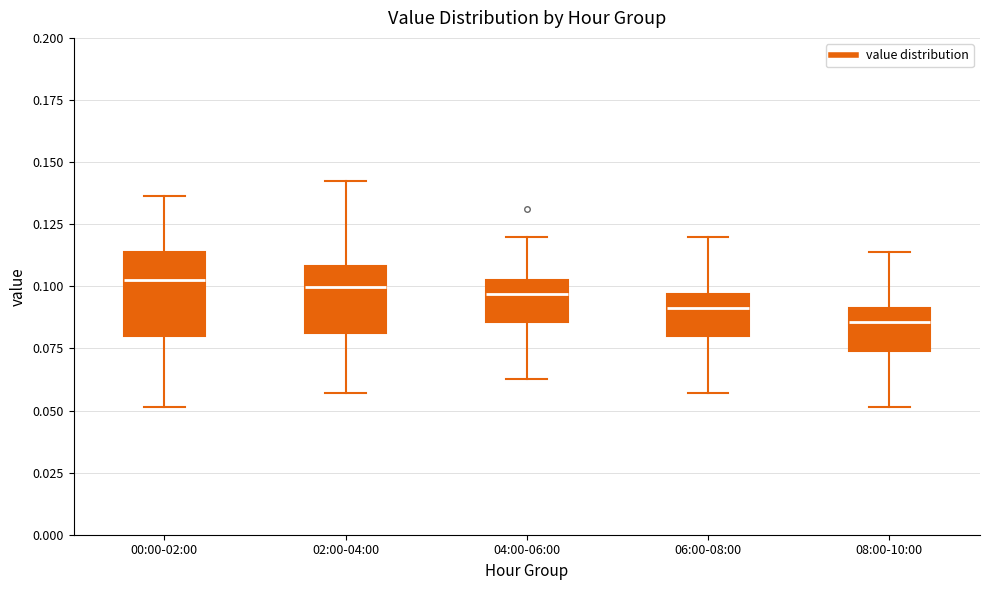

Where is the upper edge of the box for 02:00-04:00 on the y-axis? The values are not printed on the chart, so give them approximately, as read against the axis.

0.110